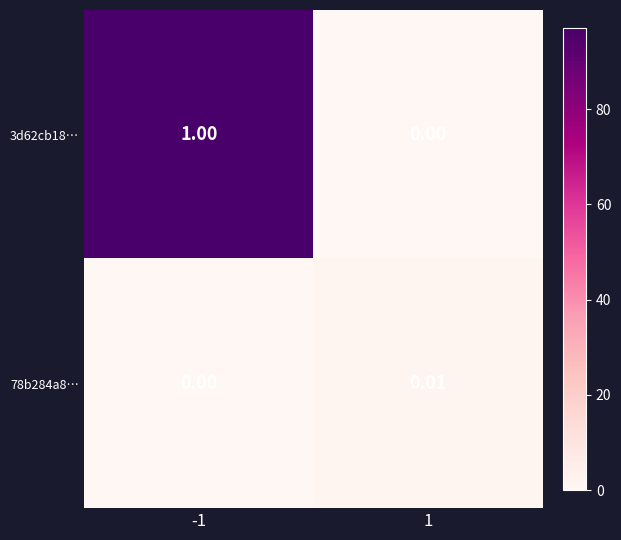

Is the value of 78b284a8… at 1 greater than the value of 3d62cb18… at -1?

No